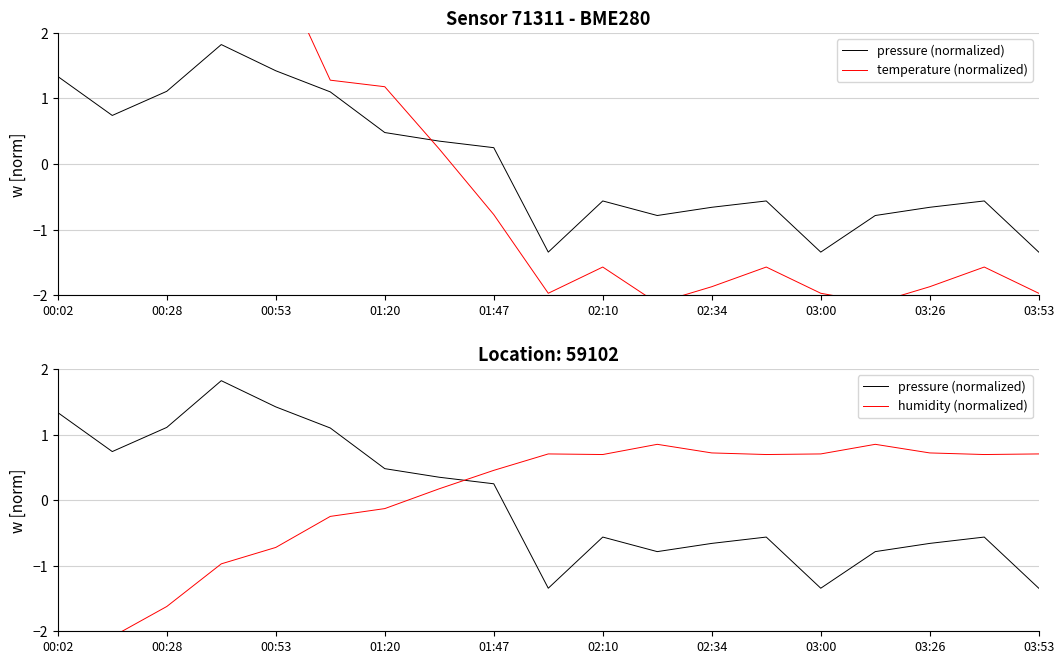

Which series has the widest spread of values?

temperature (normalized)